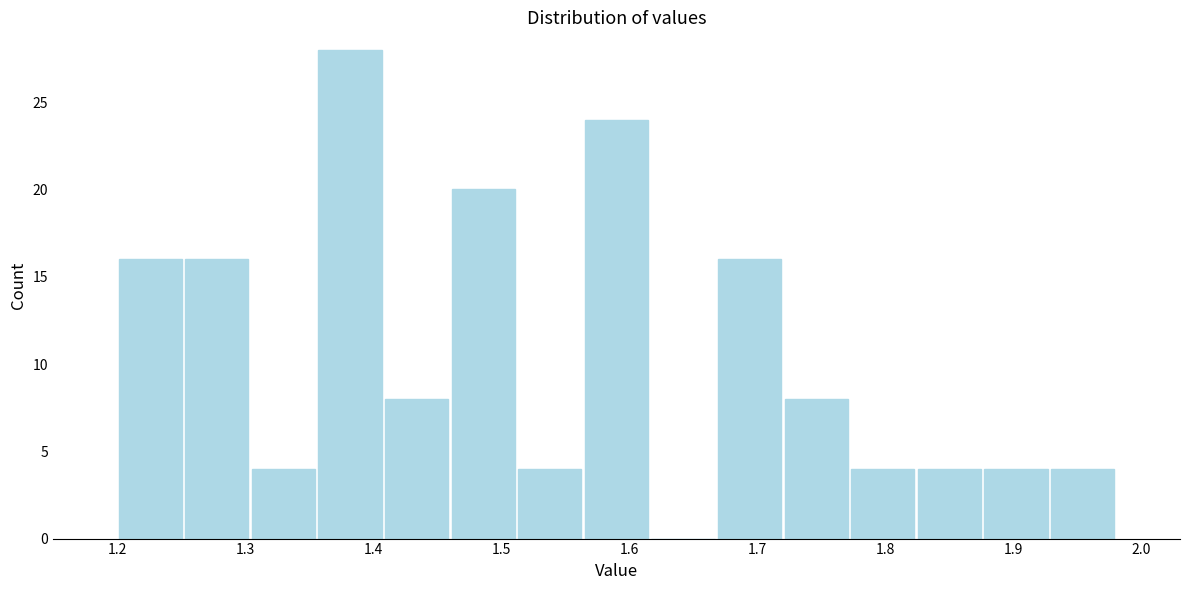

Which range on the x-axis has the tallest bar?

1.356 to 1.408